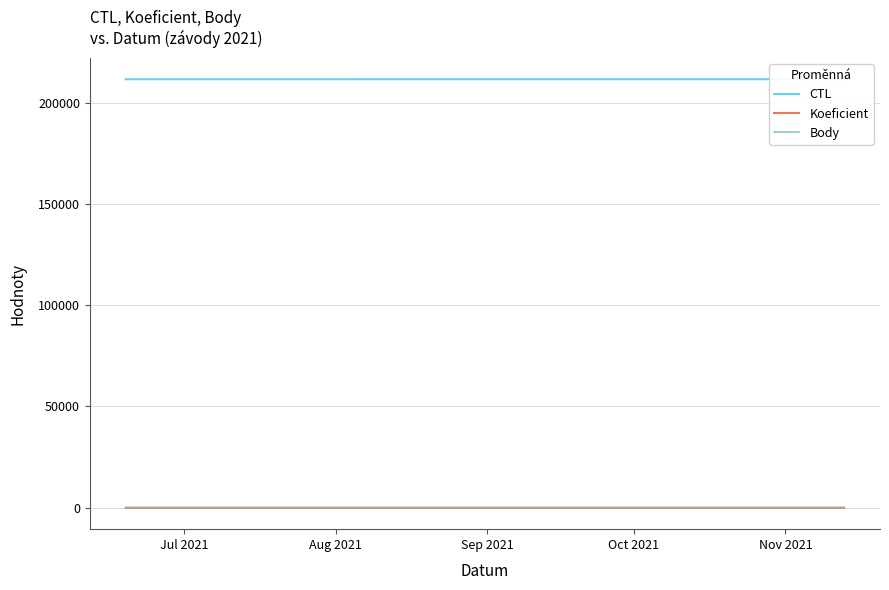

How many series are shown in this chart?

3